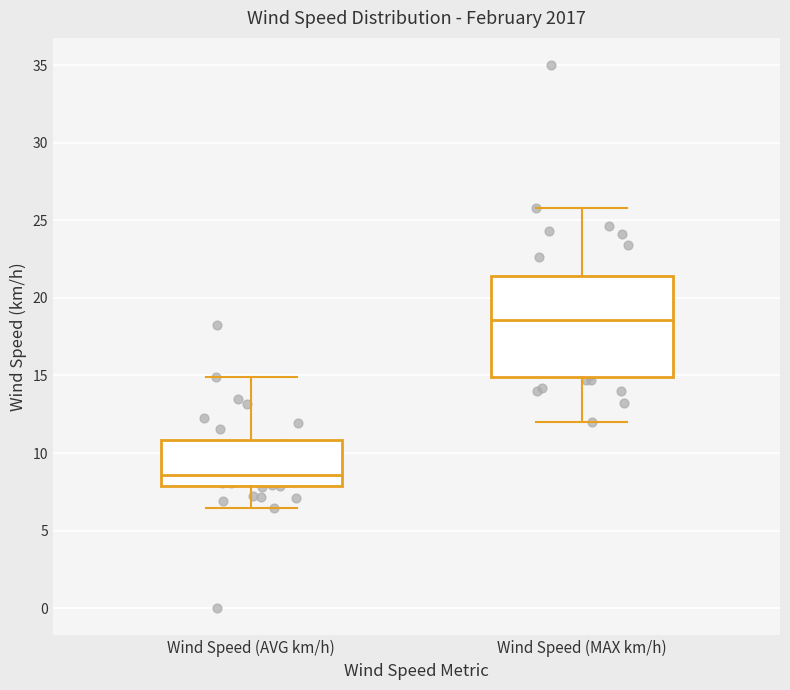

Reading left to right, read every box against the y-axis: the position of its median line, the range the box covers, and the ends of its whiskers. The values are not printed on the chart, so give them approximately, as read against the axis.

Wind Speed (AVG km/h): median 8.5, box 8.0 to 11.0, whiskers 6.5 to 15.0
Wind Speed (MAX km/h): median 18.5, box 15.0 to 21.5, whiskers 12.0 to 26.0